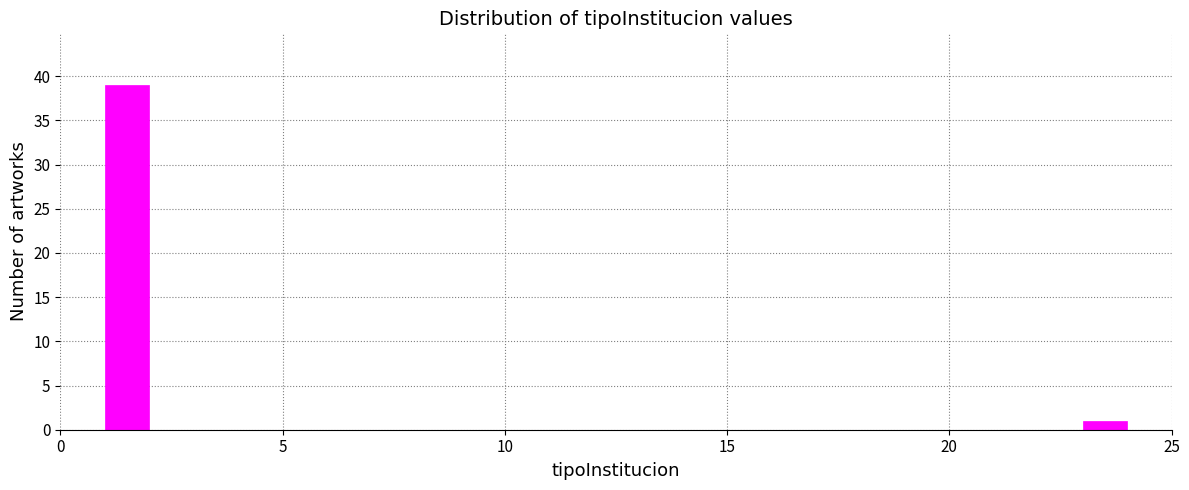

Read against the x-axis, roughly where is the centre of the tallest bar?

1.5